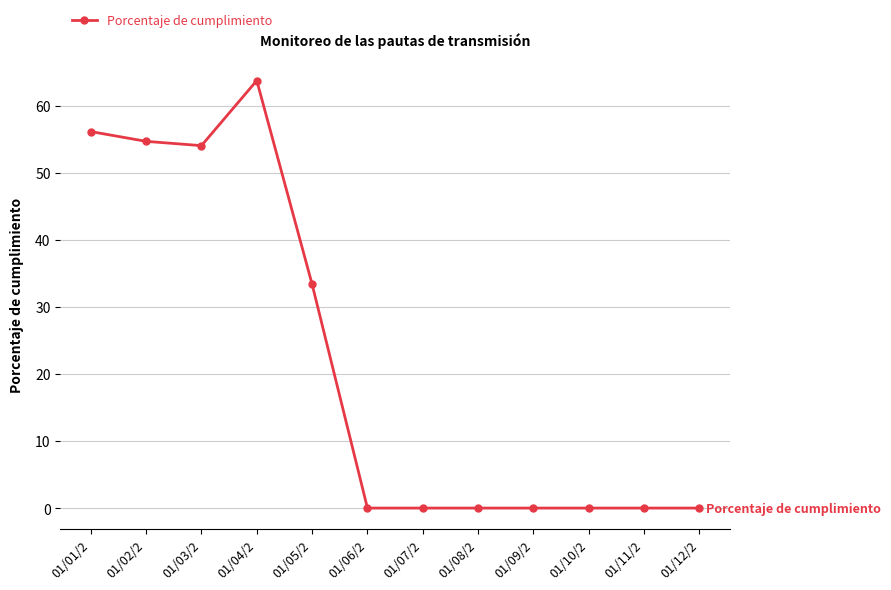

At which category does the data reach its first local peak?

01/04/2